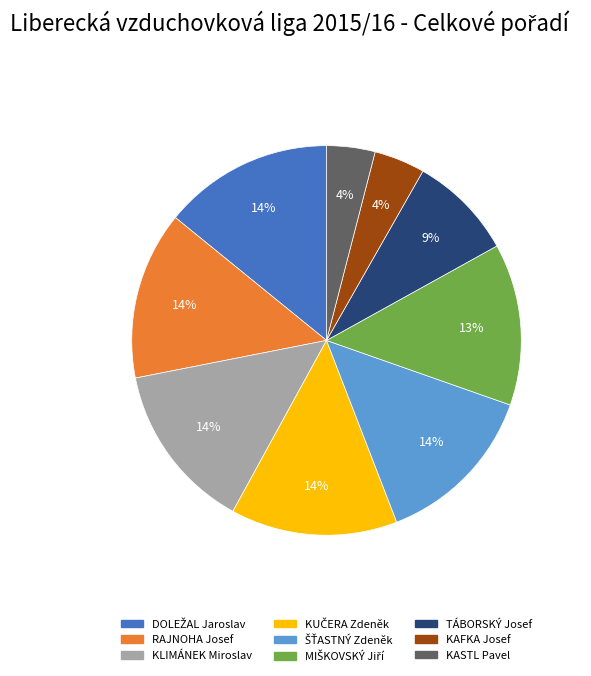

To the nearest percent, what percentage of the pie is KAFKA Josef?

4%